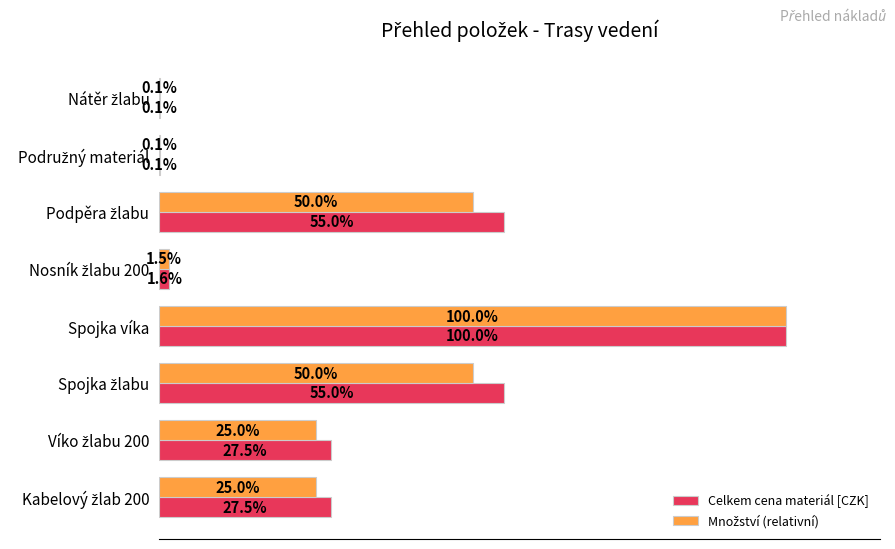

At which category is the sum across all series the highest?

Spojka víka